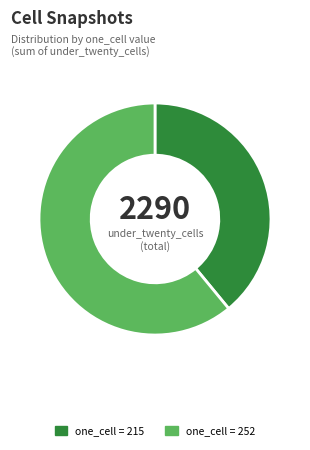

Is it true that one_cell = 252 is 61% of the pie?

True